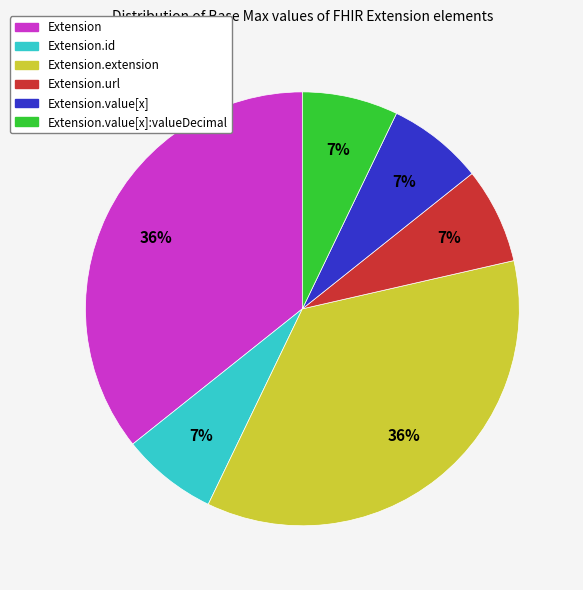

Is there any slice that represents more than half of the pie?

No